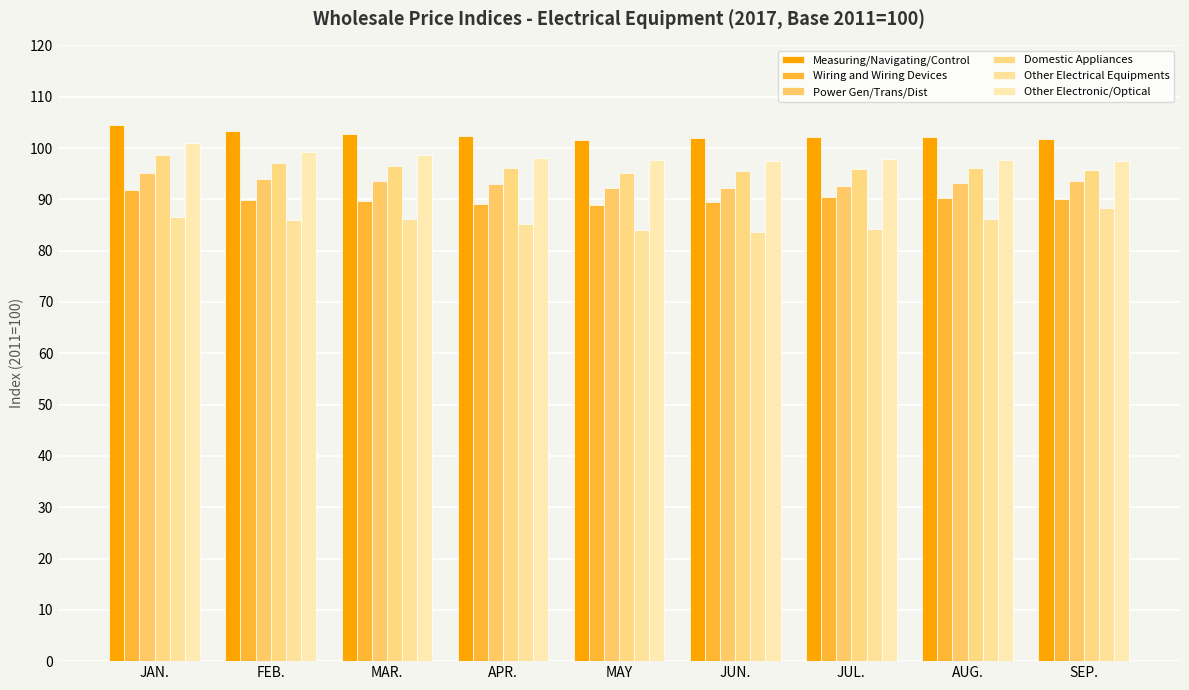

True or false: Measuring/Navigating/Control has a value of 102.7 at MAR..

True